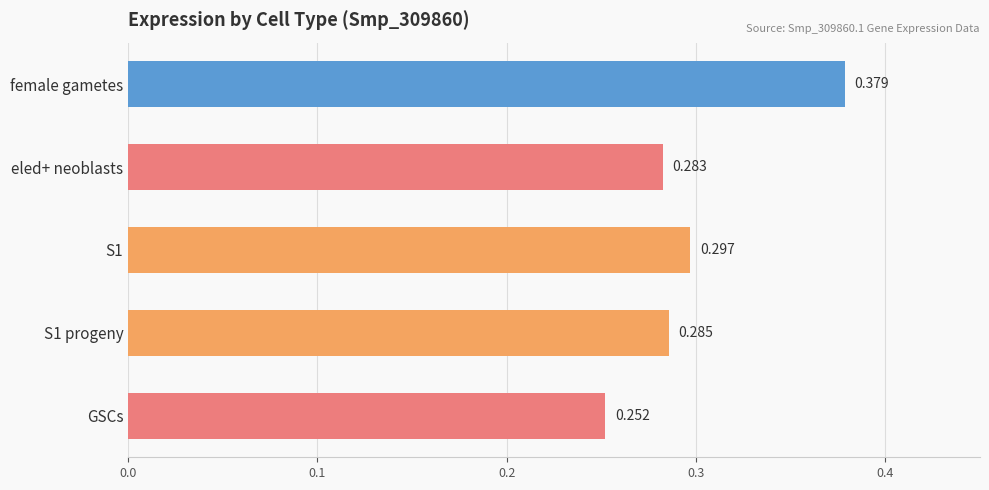

Which category has the highest value across all series?

female gametes